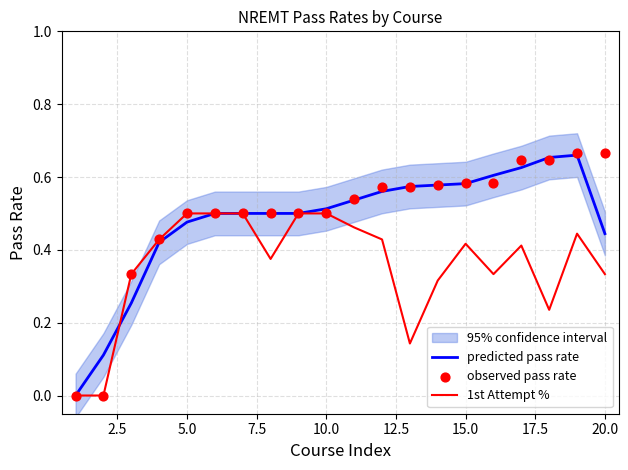

The 1st Attempt % series shows 0.3 at 5.0. True or false?

False